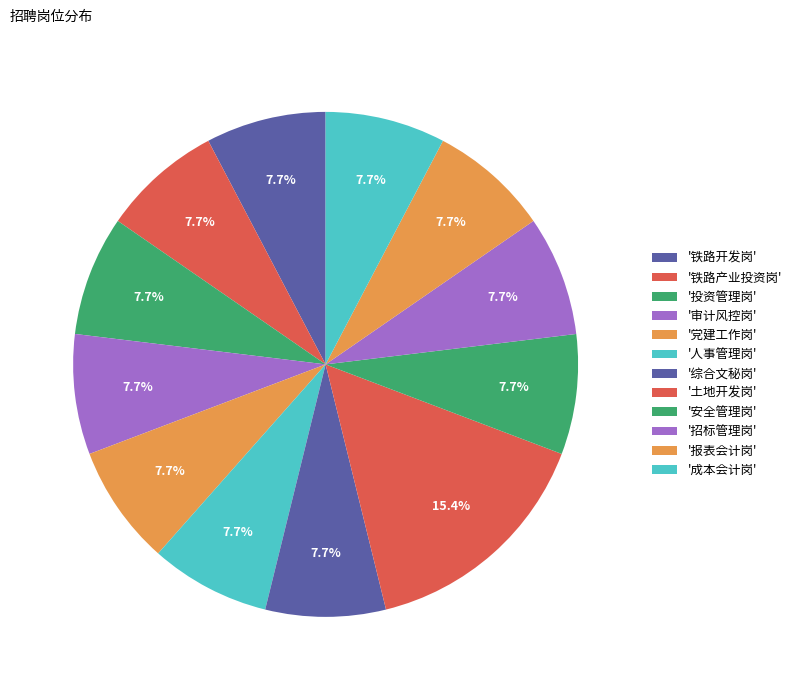

Count the number of slices in the pie.

12